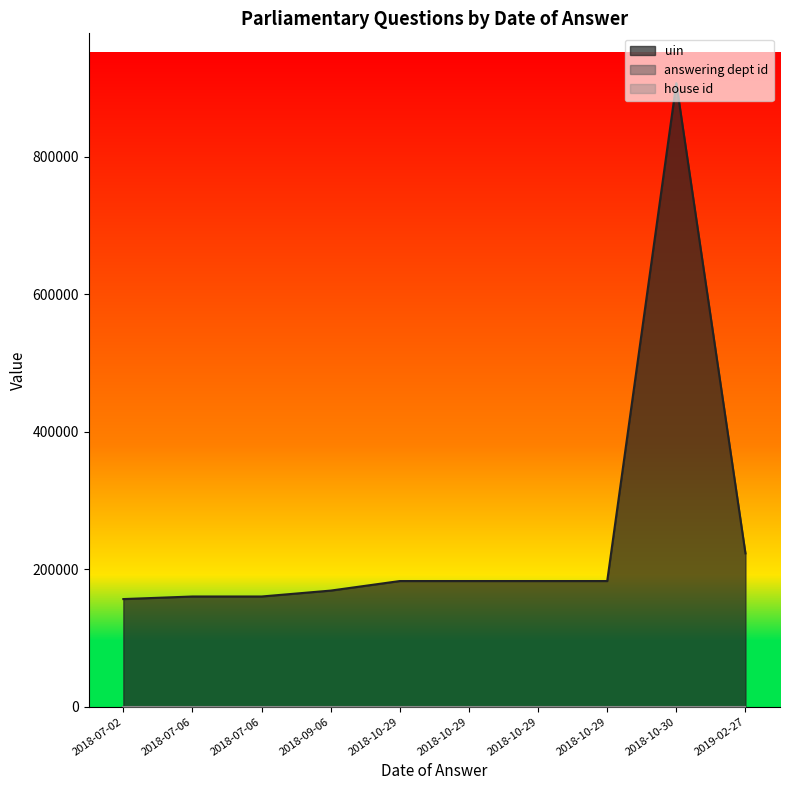

Between 2018-10-30 and 2018-07-06, which is larger?

2018-10-30